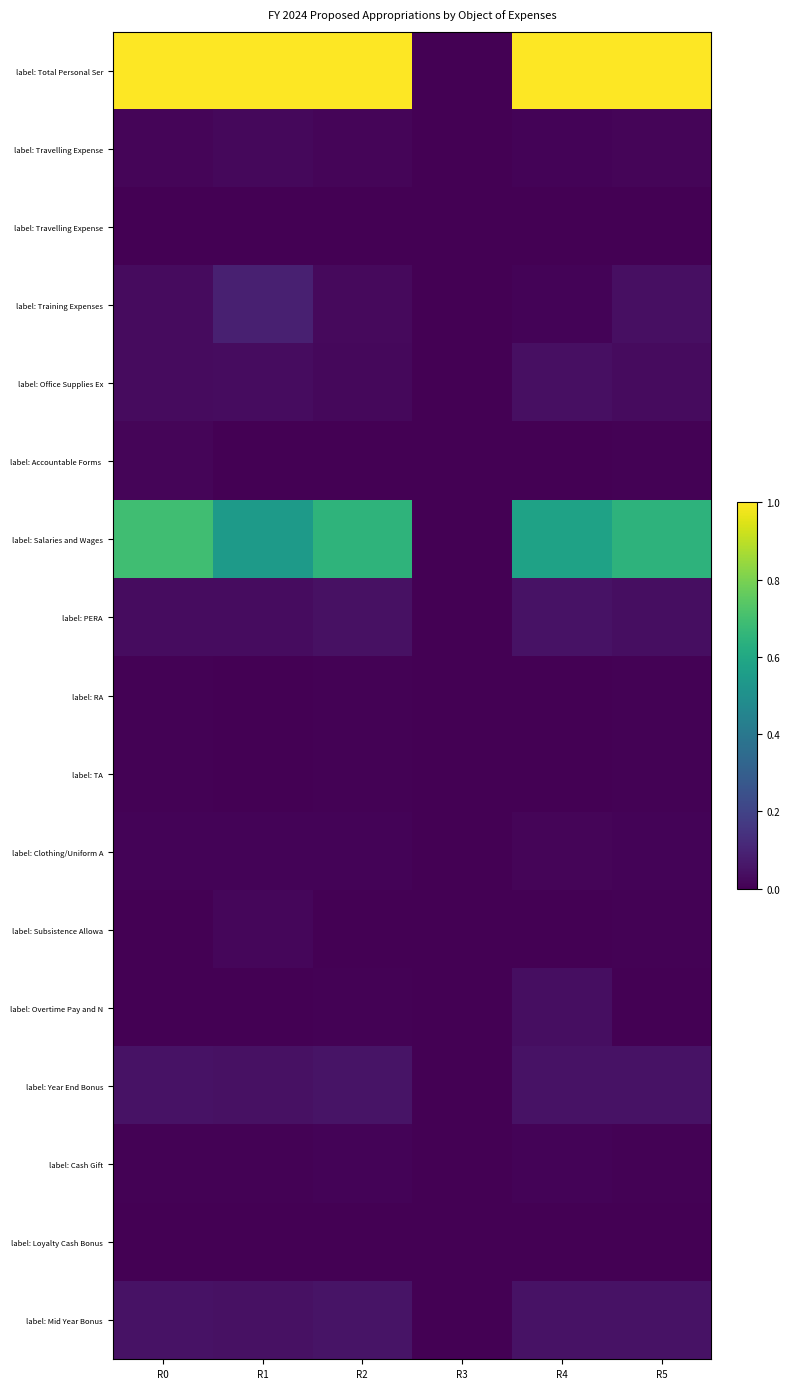

At which category does the chart reach its minimum across all series?

R3